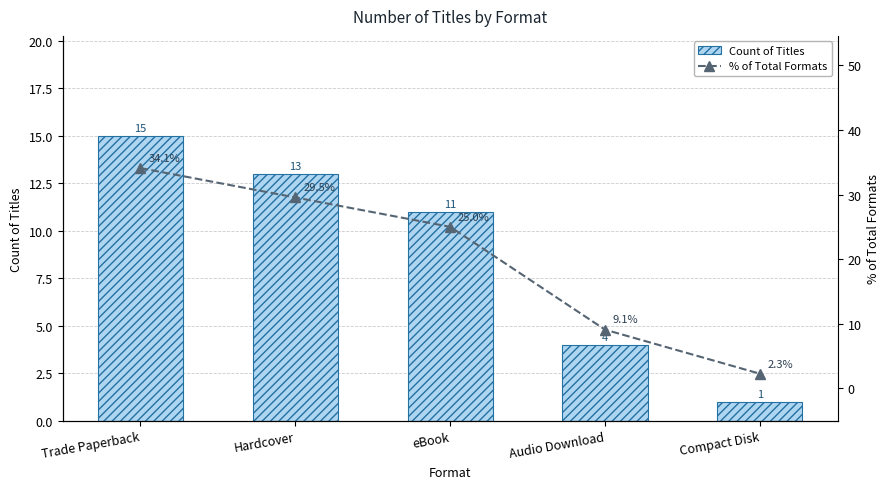

What is the difference between the highest and lowest values at Audio Download?

5.1